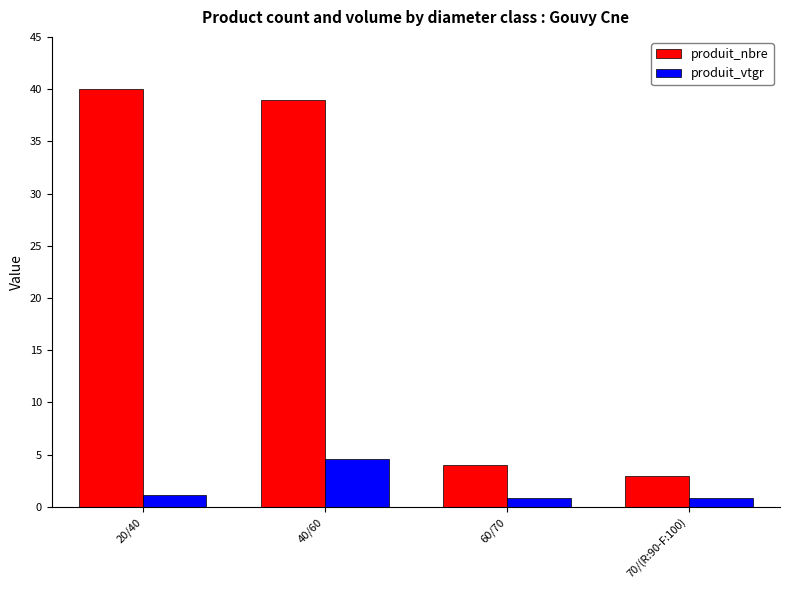

Which category has the highest value in the produit_nbre series?

20/40